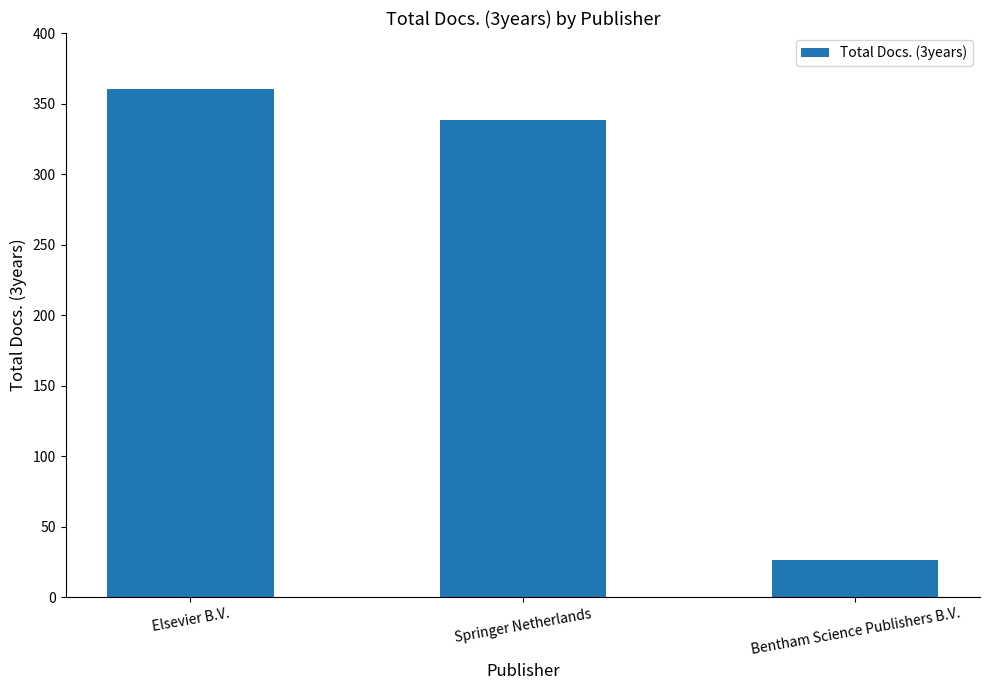

How many distinct data groups are displayed?

1